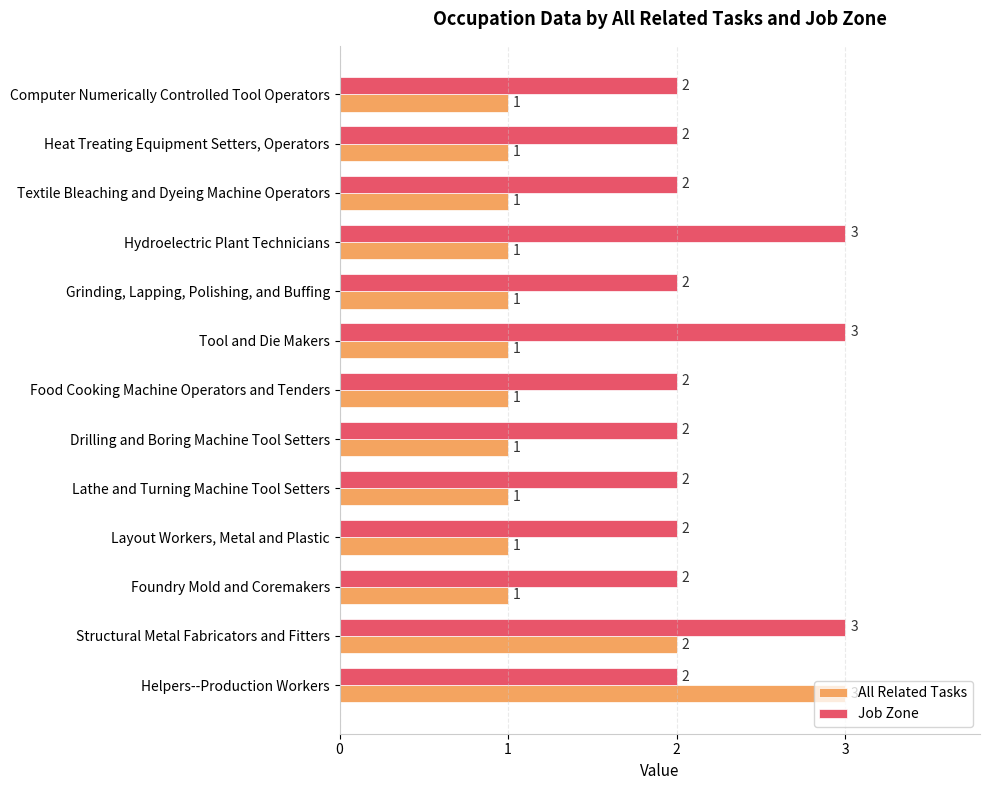

Which series has the largest total across all categories?

Job Zone